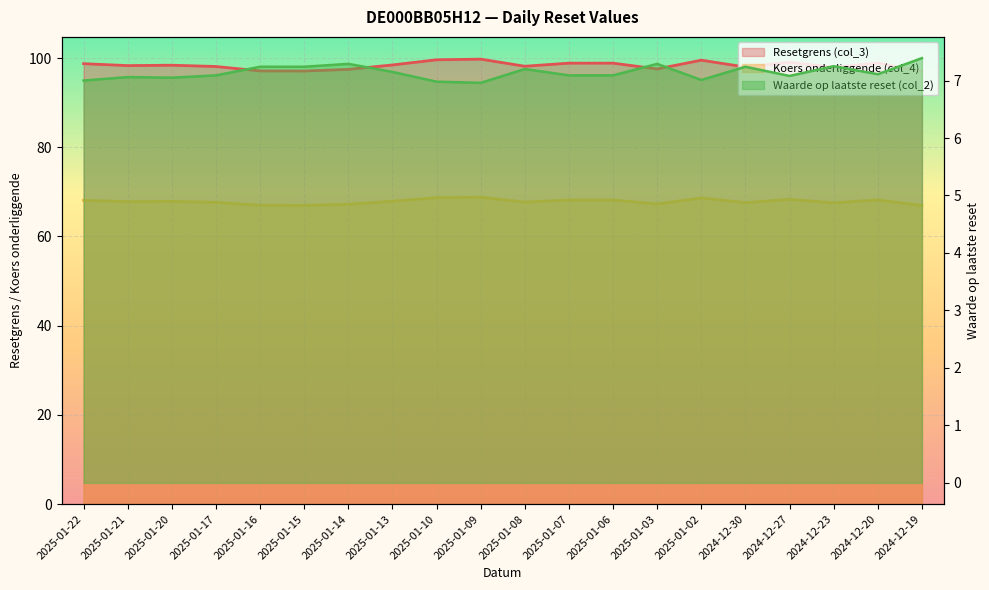

Which label corresponds to the smallest value in the chart?

2025-01-09